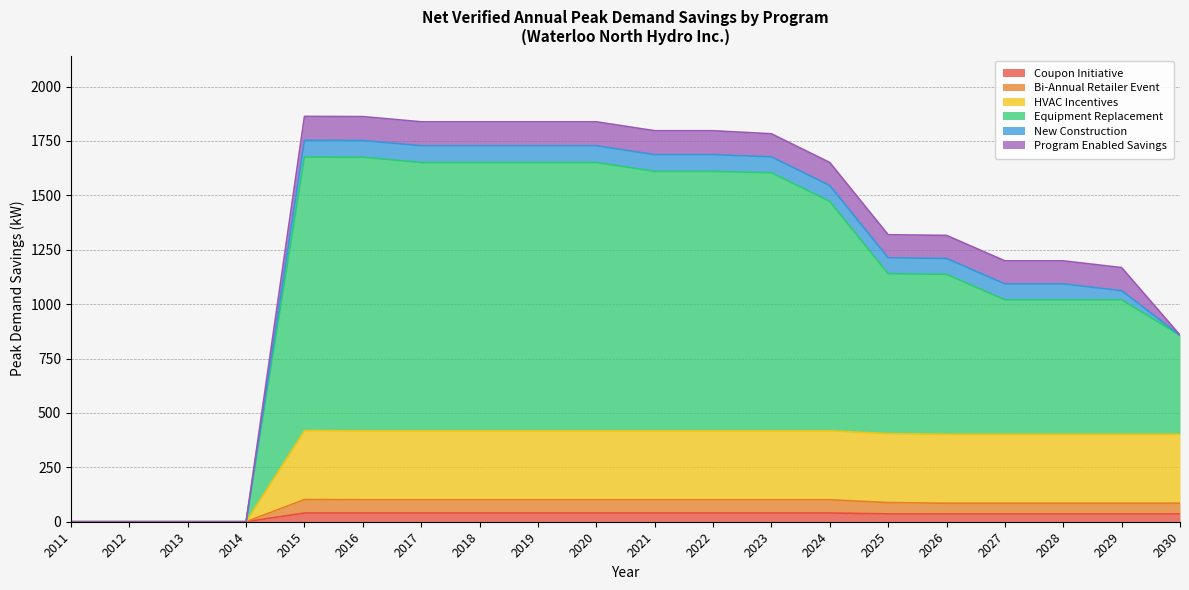

Where is the first local maximum for Equipment Replacement?

2015